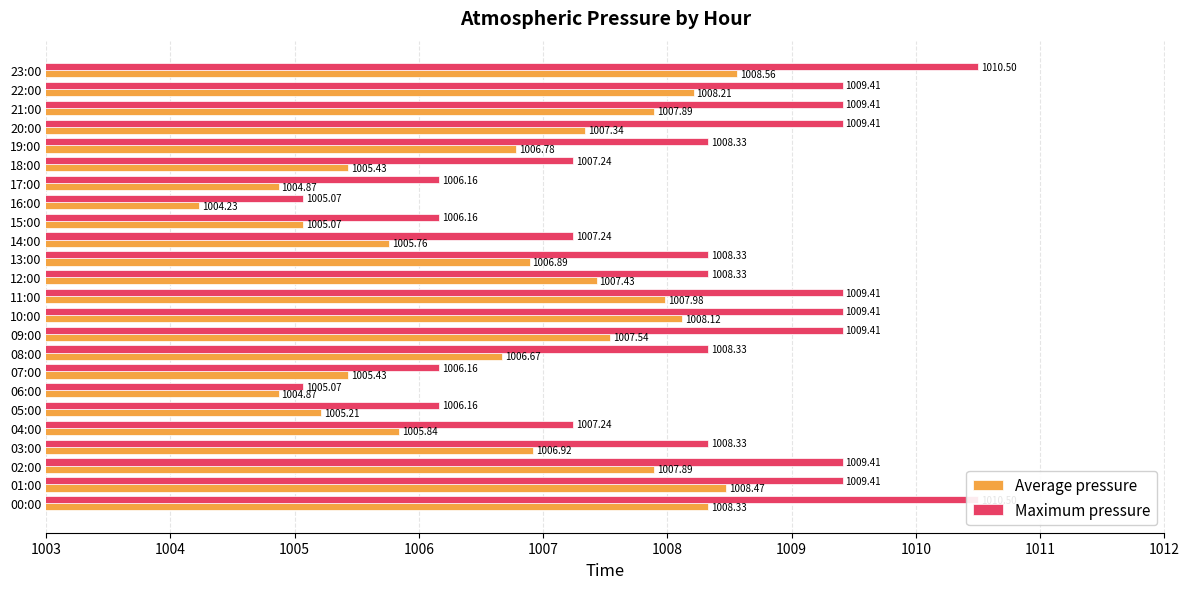

What is the difference between the highest and lowest values at 12:00?

0.9